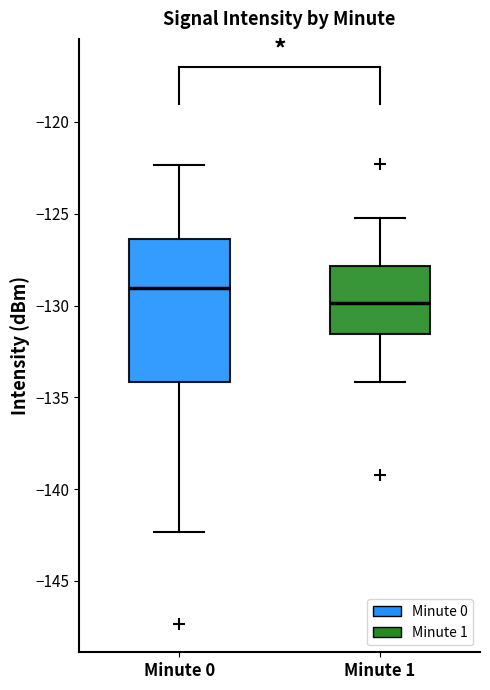

Reading left to right, transcribe this box plot: for each box, give where its median line is, the range the box spans, and where its two whiskers end, as read against the y-axis. The values are not printed on the chart, so give them approximately, as read against the axis.

Minute 0: median -129.0, box -134.0 to -126.5, whiskers -142.5 to -122.5
Minute 1: median -130.0, box -131.5 to -128.0, whiskers -134.0 to -125.0